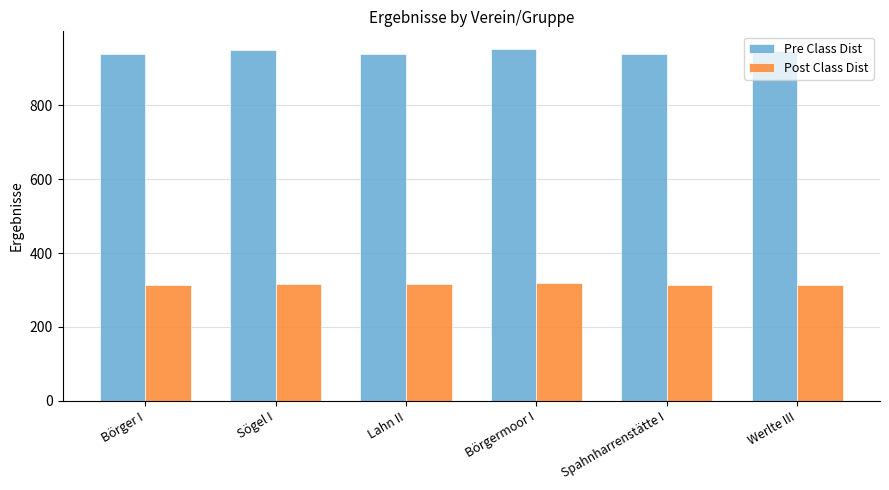

What is the value of the Pre Class Dist bar at the 1st from the left?

937.8